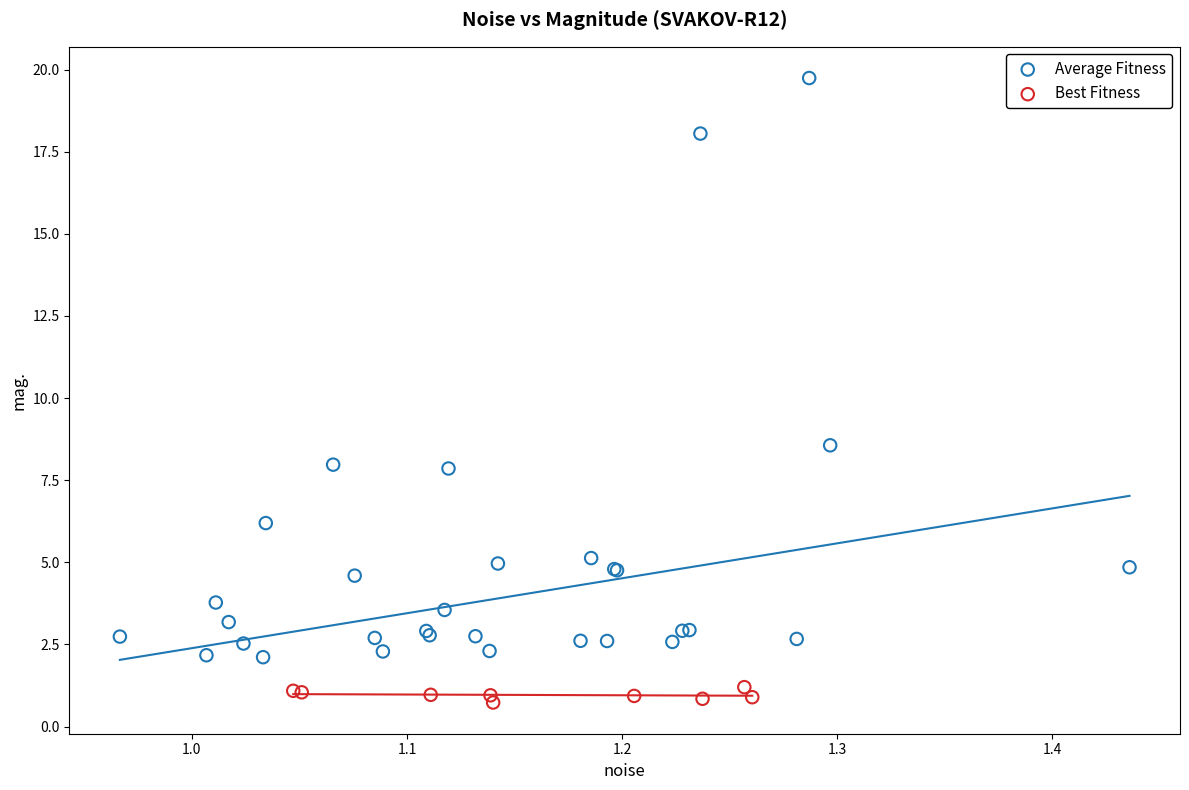

Which series reaches the maximum Y coordinate?

Average Fitness